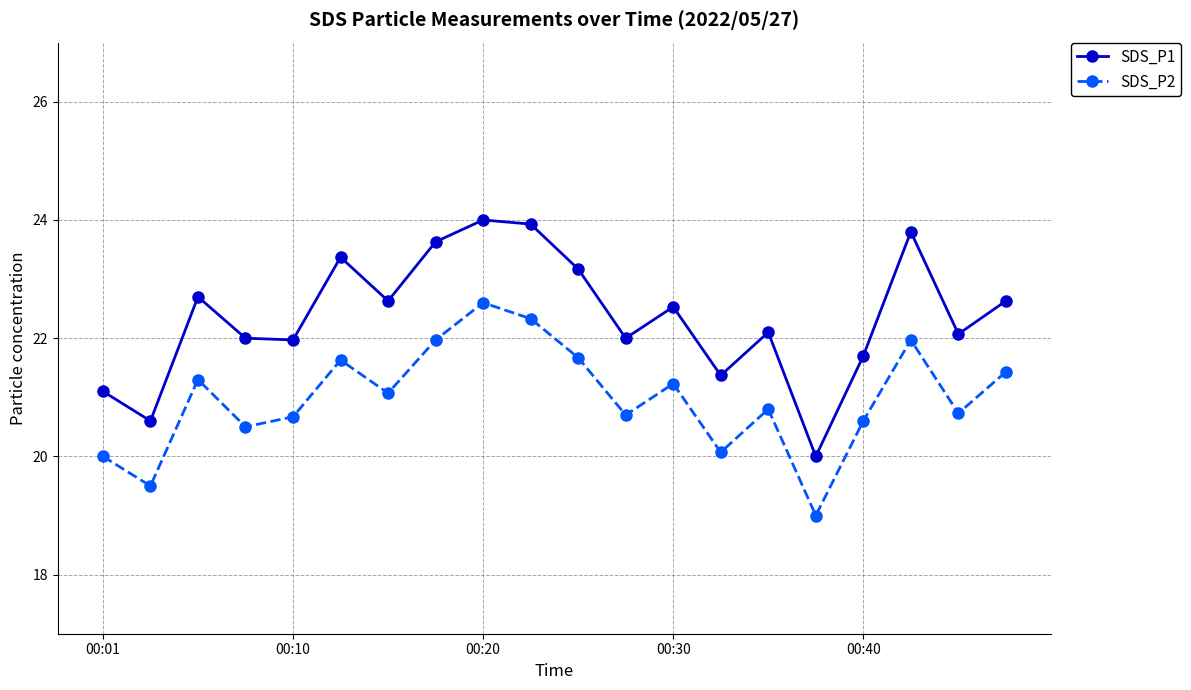

What is the value of the SDS_P1 point at the 20th from the left?

22.6